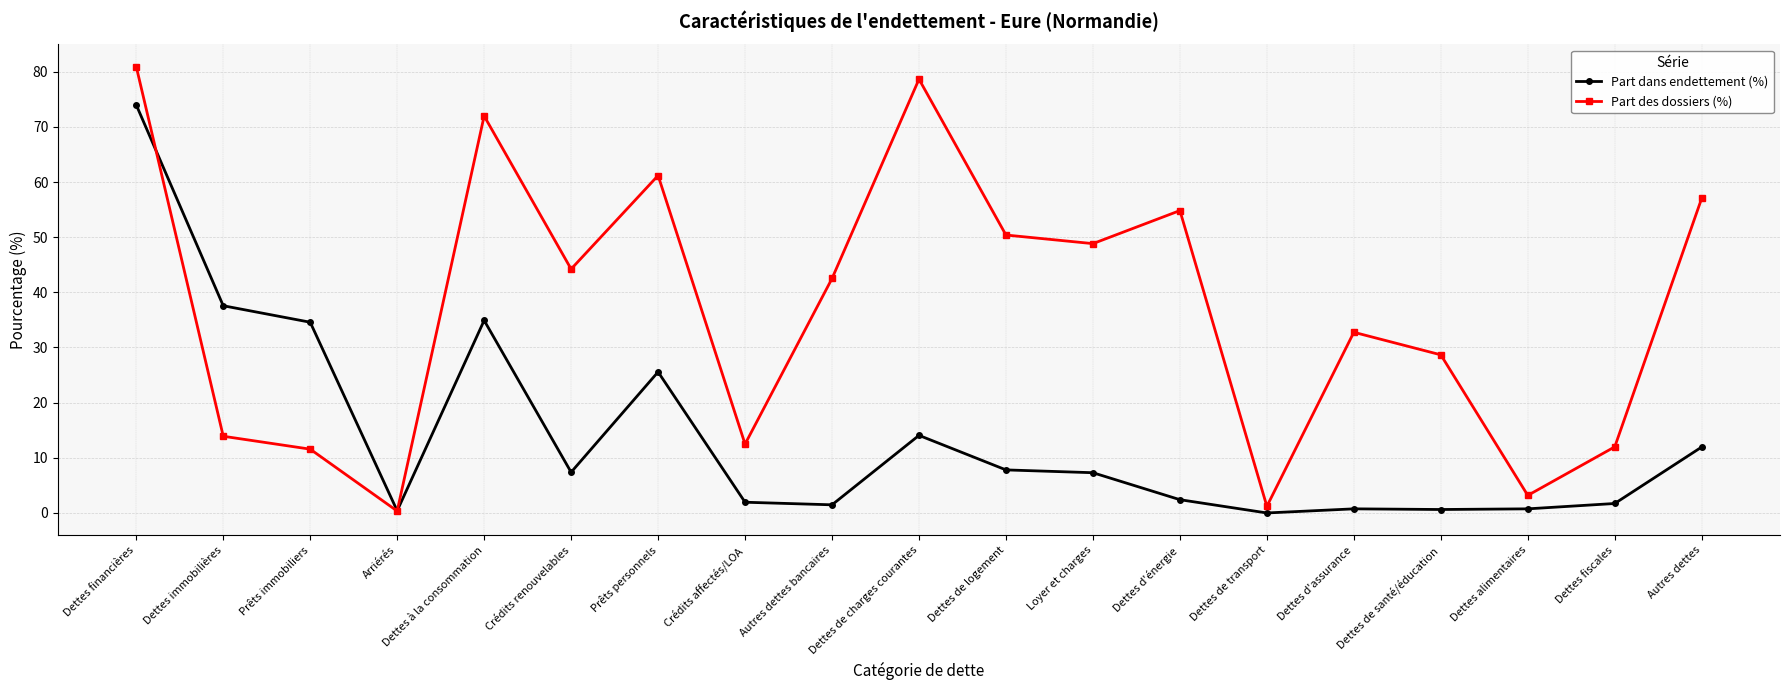

How many data points in Part des dossiers (%) are less than 42?

9